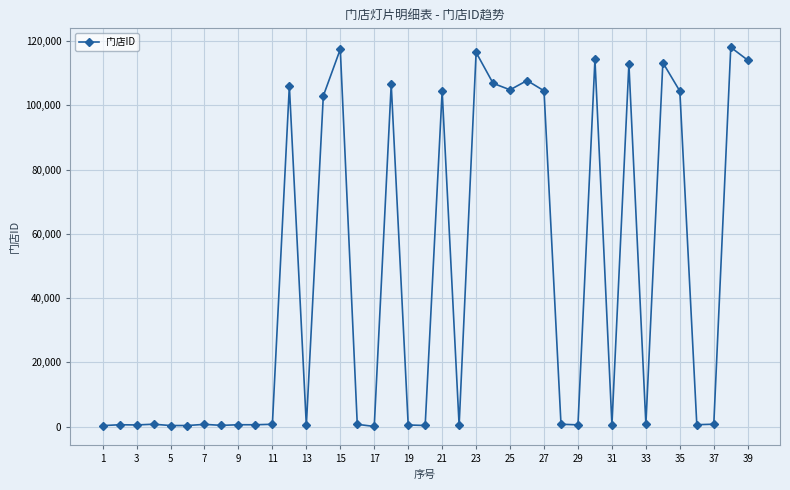

True or false: the data has more than 1 interior local peaks.

True